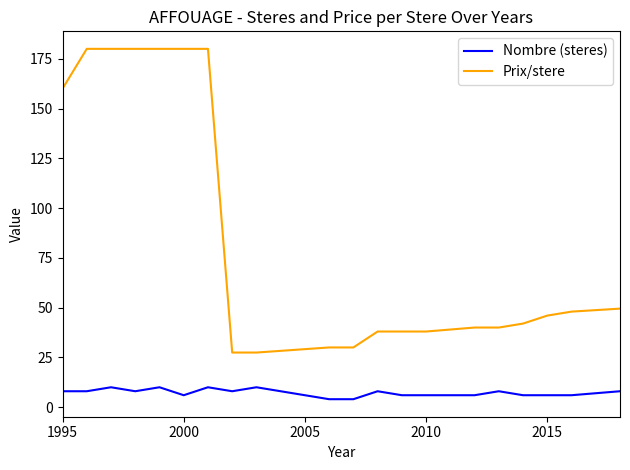

What is the lowest value of the Prix/stere series?

27.4